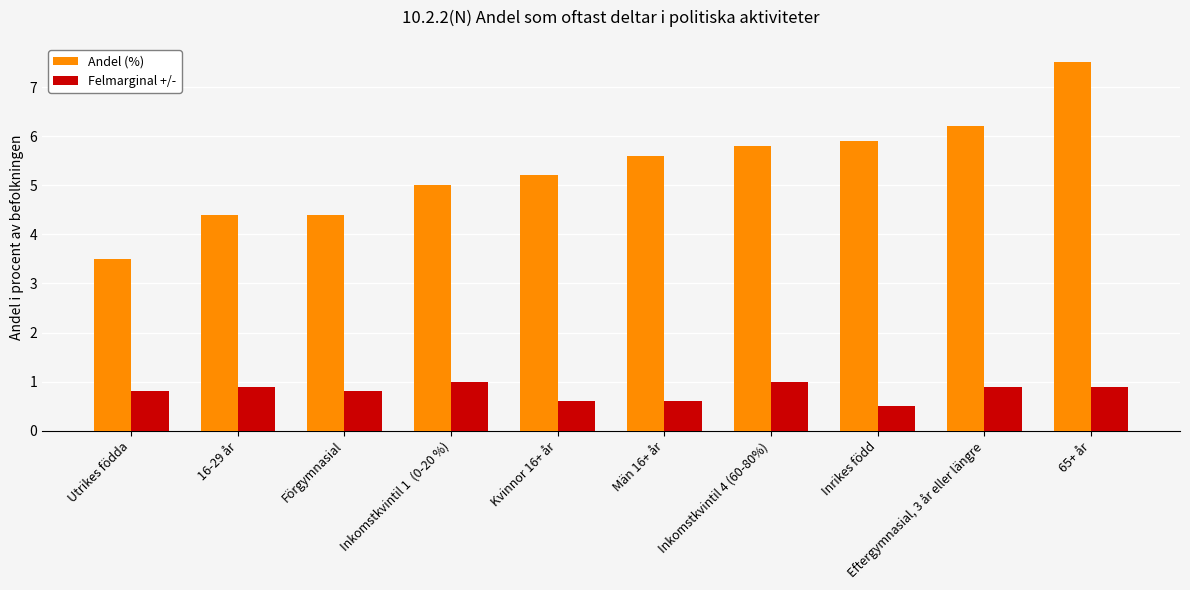

Which series has the largest range (max minus min)?

Andel (%)